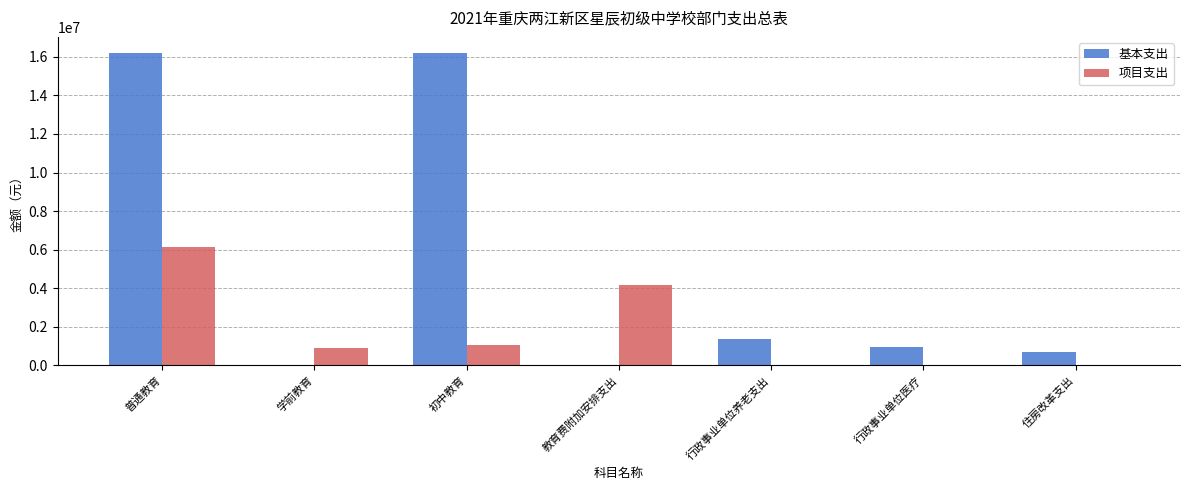

What is the average value of the 基本支出 series?

5066803.4